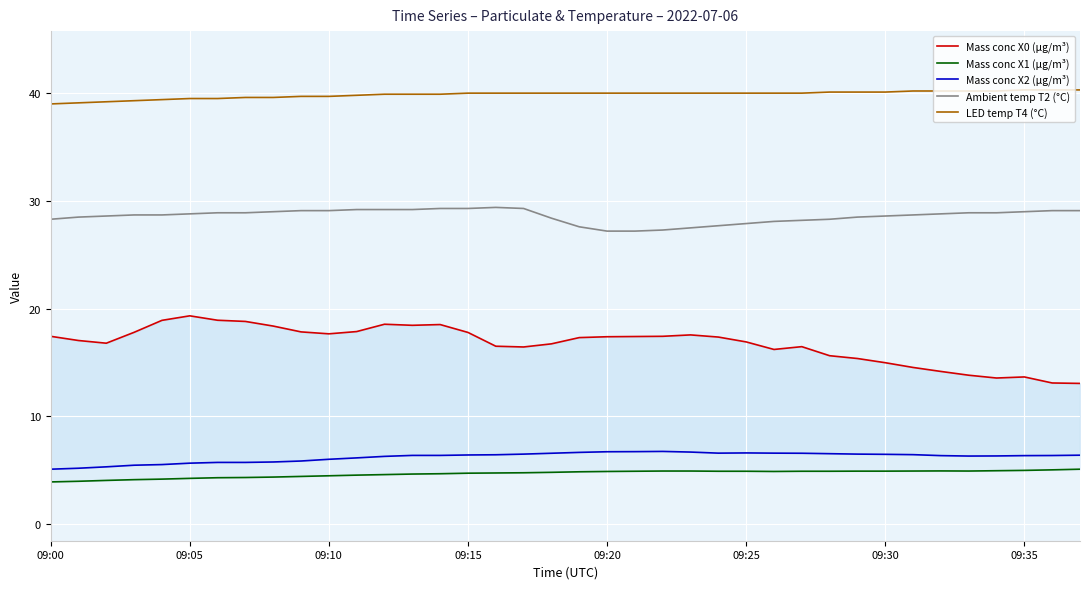

What is the difference between the maximum and minimum values in the Mass conc X1 (μg/m³) series?

1.2